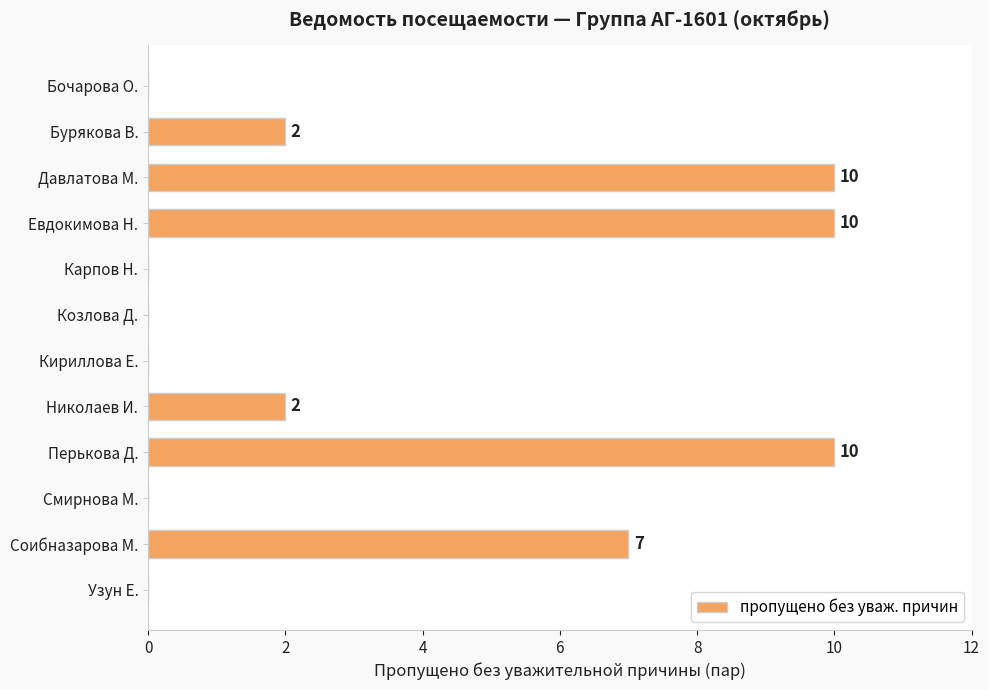

How many positive values are there?

6